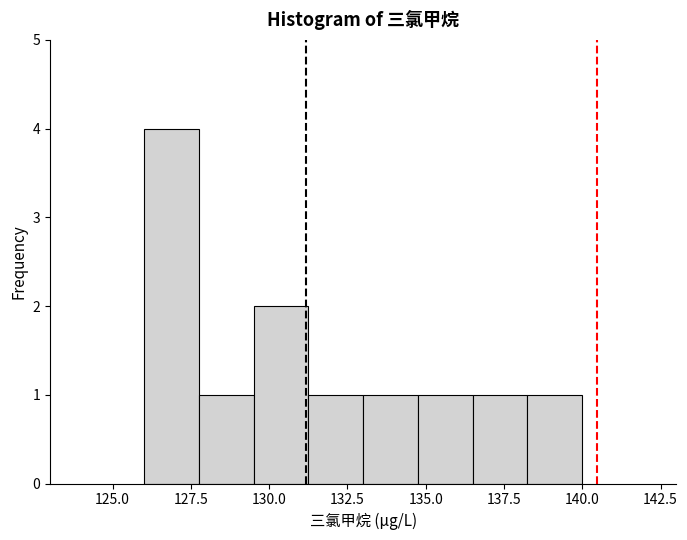

Around what value on the x-axis is the tallest bar? Give the approximate position of its centre, as read against the axis.

127.0